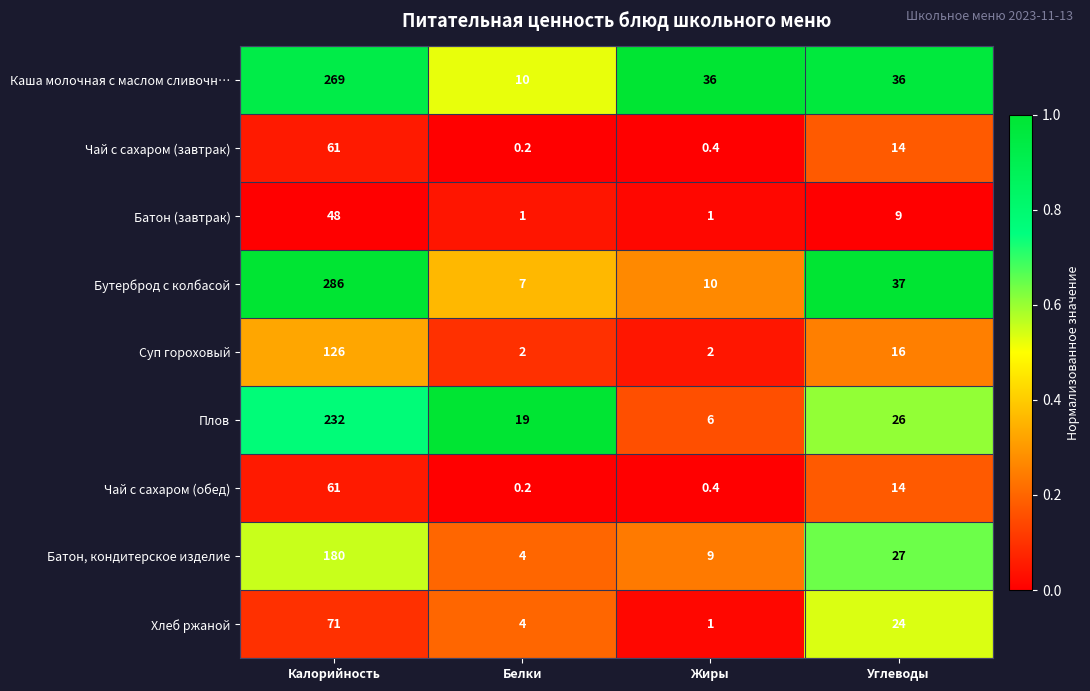

Which series has the largest total across all categories?

Каша молочная с маслом сливочн…